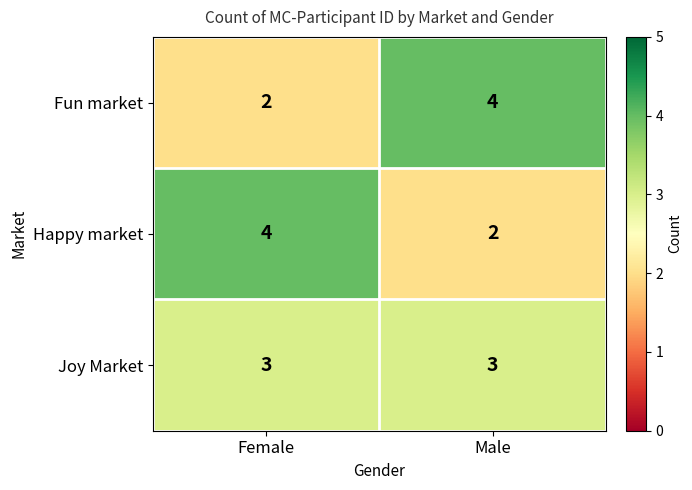

At which label does Fun market reach its minimum?

Female